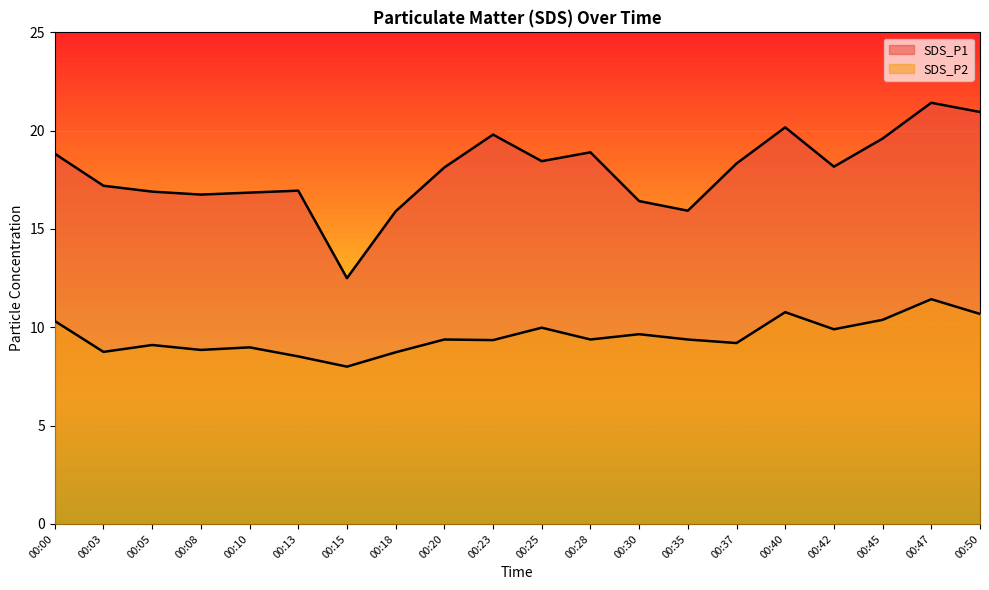

True or false: SDS_P1 and SDS_P2 intersect in this chart.

False